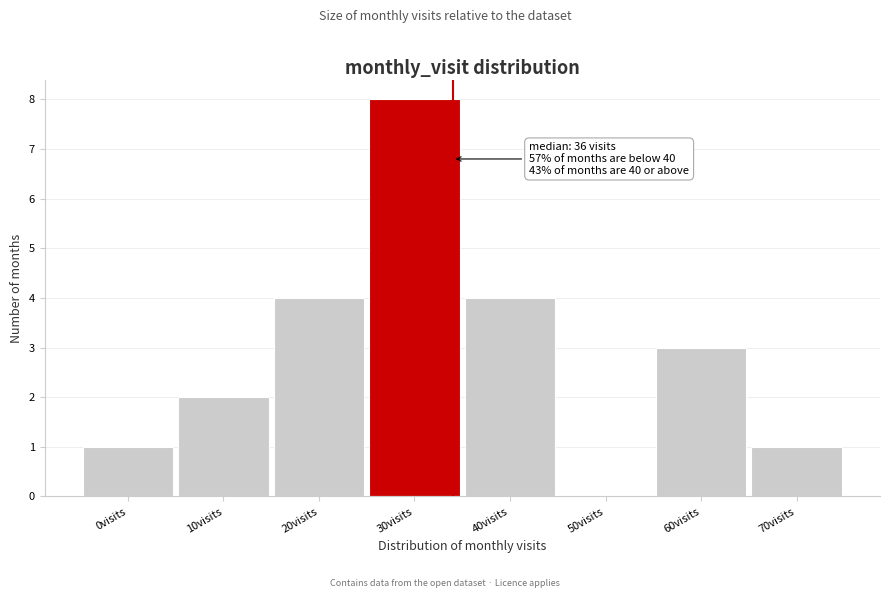

Reading left to right, list all the values displayed in this chart.

0visits=1	10visits=2	20visits=4	30visits=8	40visits=4	50visits=0	60visits=3	70visits=1